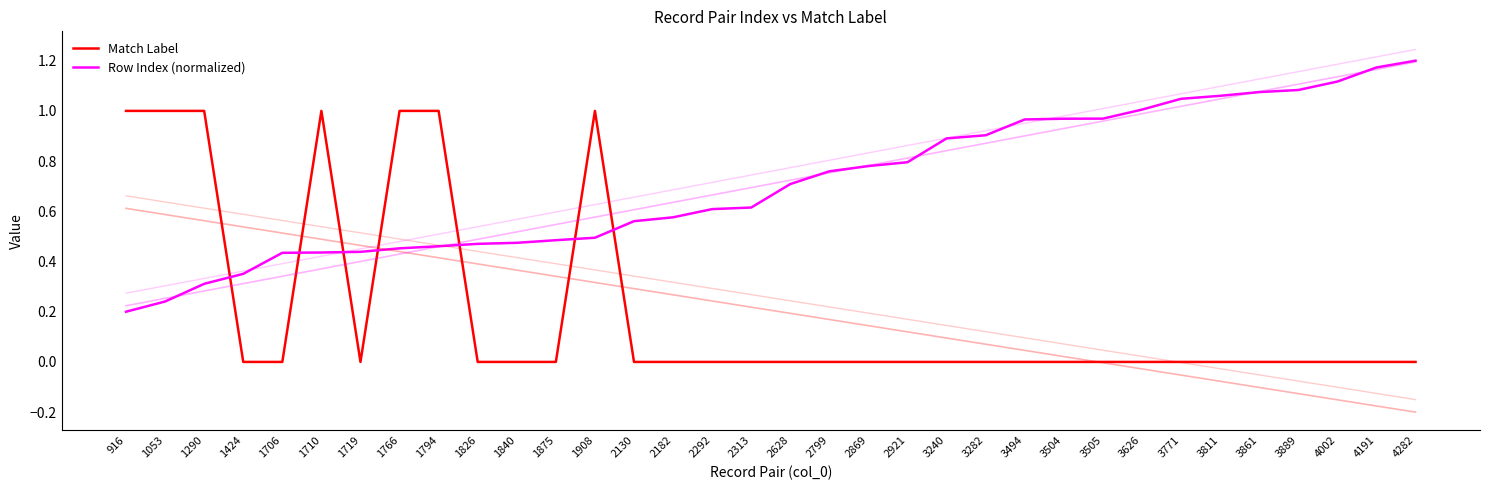

True or false: Row Index (normalized) has more than 1 points higher than both neighbors.

False